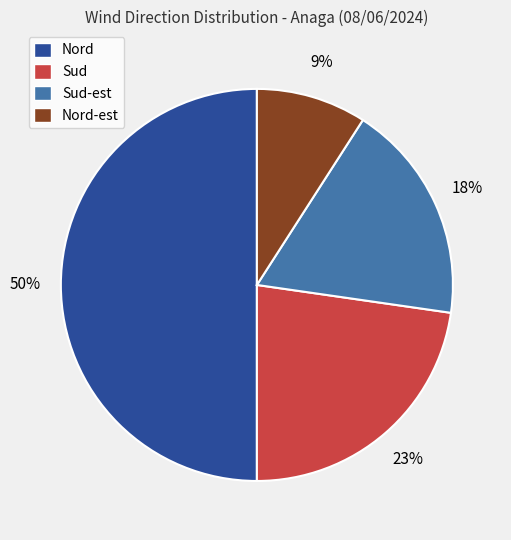

What is the largest slice in the pie chart?

Nord